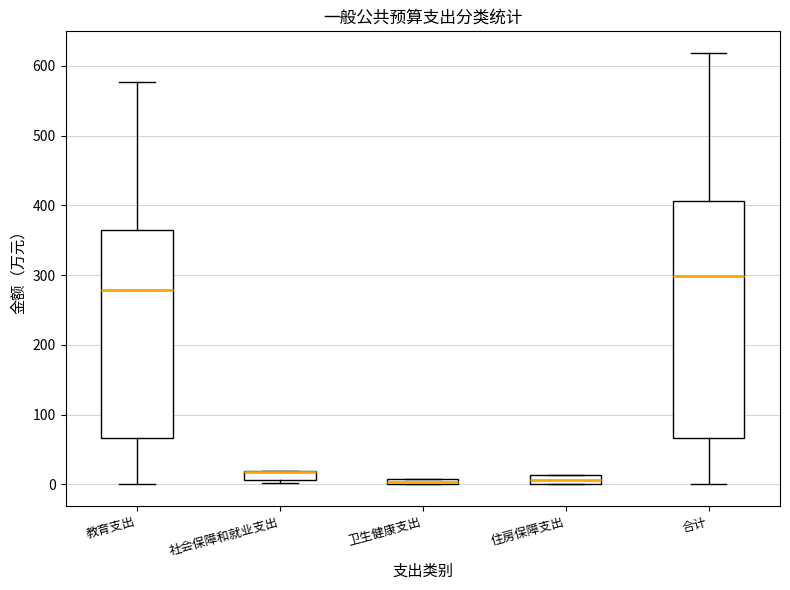

Where is the upper edge of the box for 卫生健康支出 on the y-axis? The values are not printed on the chart, so give them approximately, as read against the axis.

10